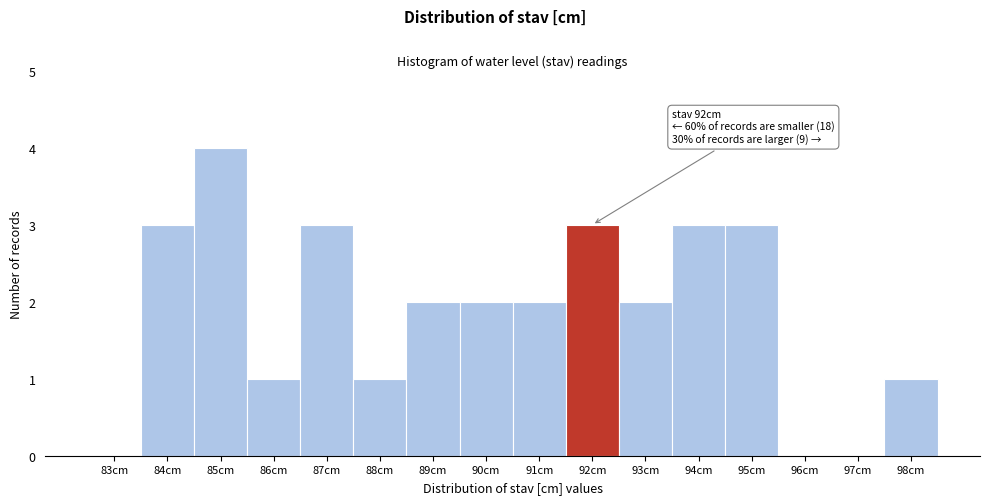

Reading left to right, transcribe all the data shown in this chart.

83cm=0	84cm=3	85cm=4	86cm=1	87cm=3	88cm=1	89cm=2	90cm=2	91cm=2	92cm=3	93cm=2	94cm=3	95cm=3	96cm=0	97cm=0	98cm=1